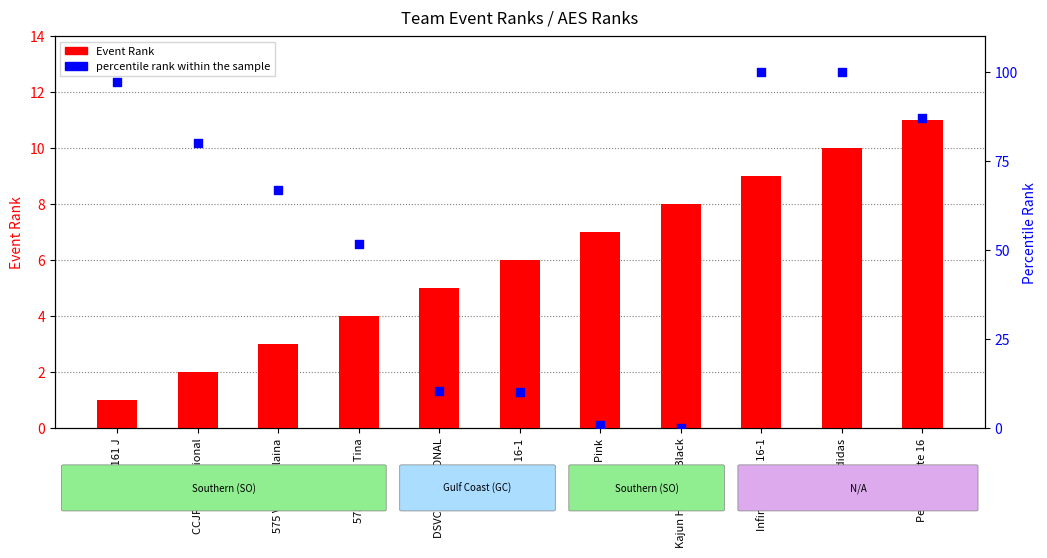

At how many categories does at least one series exceed 89?

3